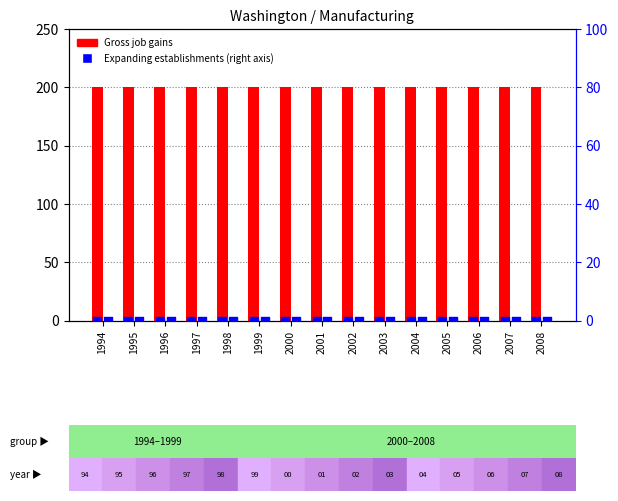

Which series reaches the maximum Y coordinate?

Gross job gains